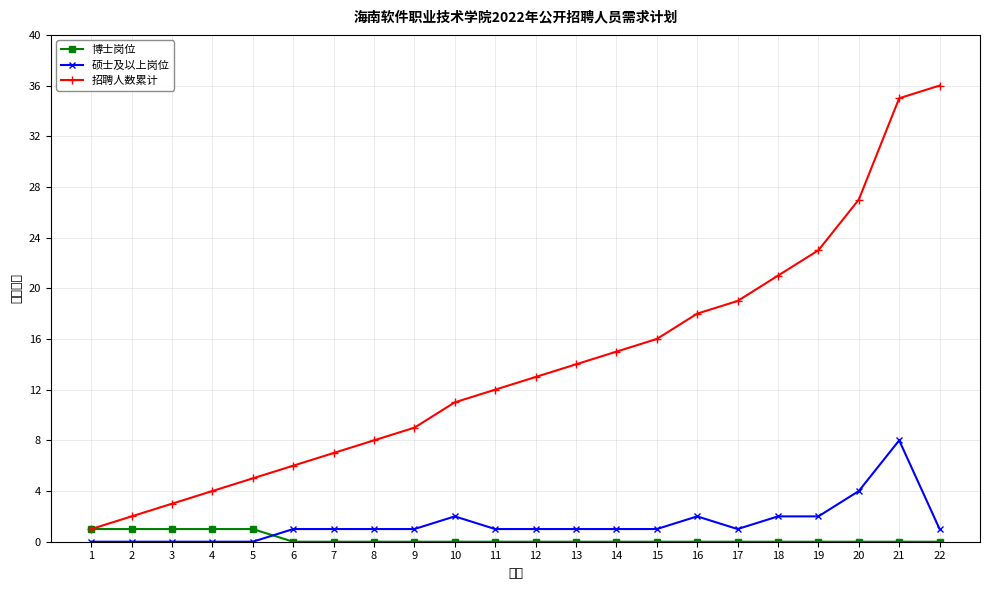

What is the maximum value for 招聘人数累计?

36